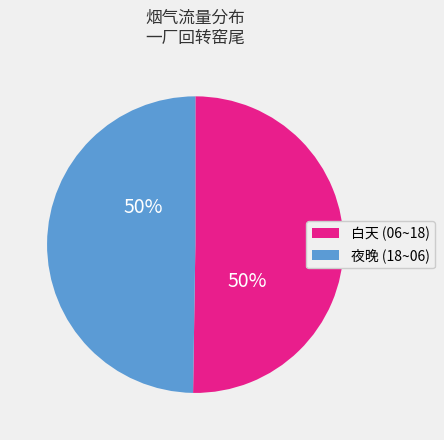

To the nearest percent, what is the average slice percentage?

50%